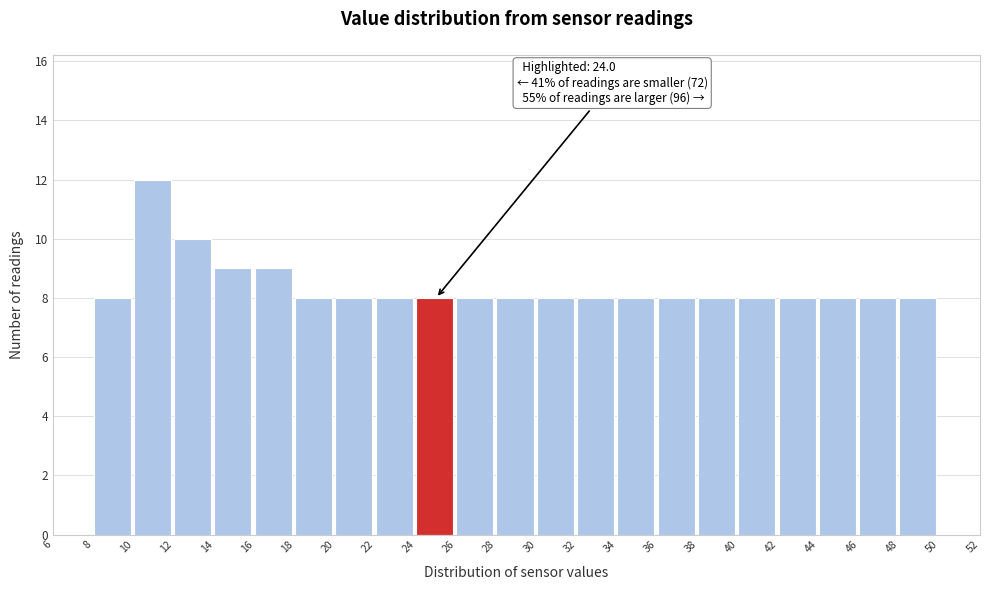

Over which range of the x-axis is the bar tallest?

10 to 12